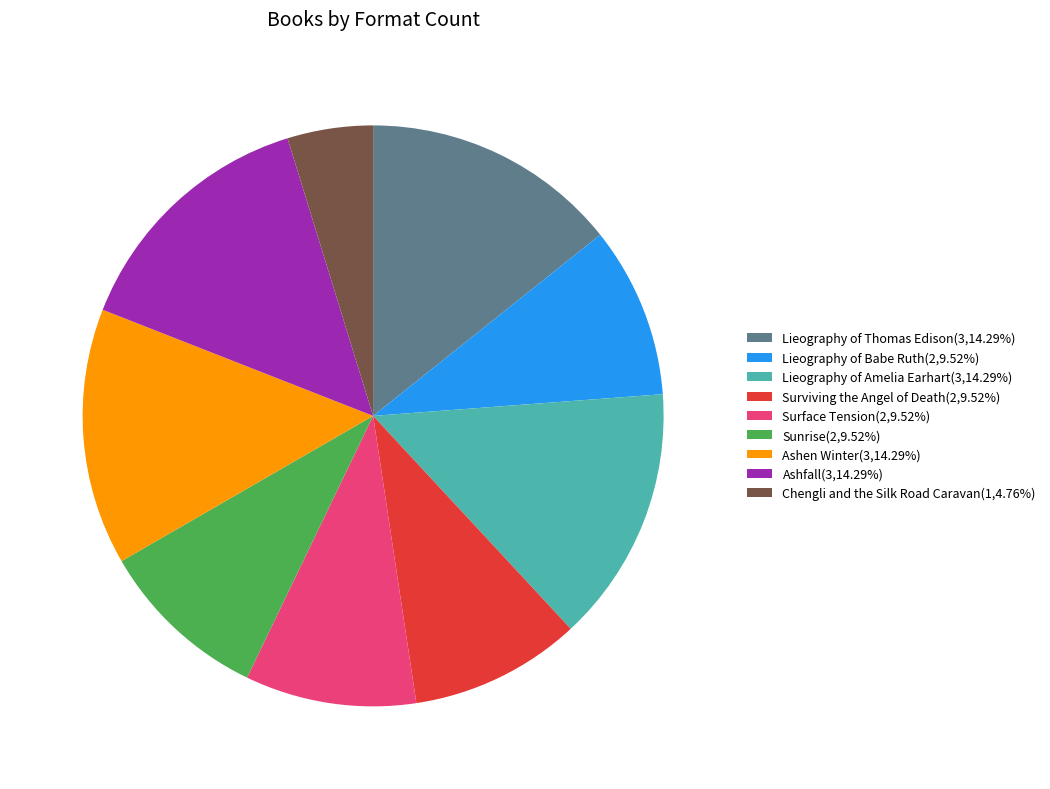

Is there any slice that represents more than half of the pie?

No